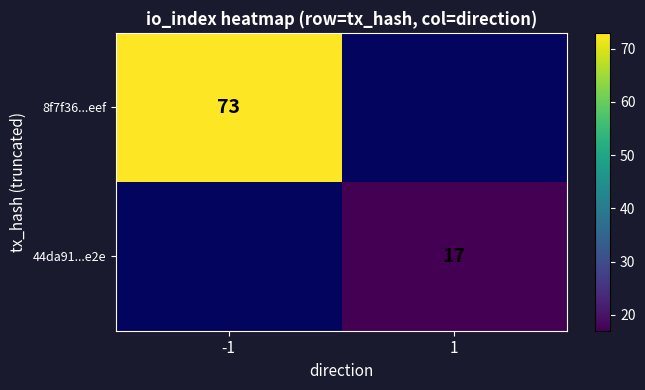

The value of 8f7f36...eef at -1 is 73. True or false?

True